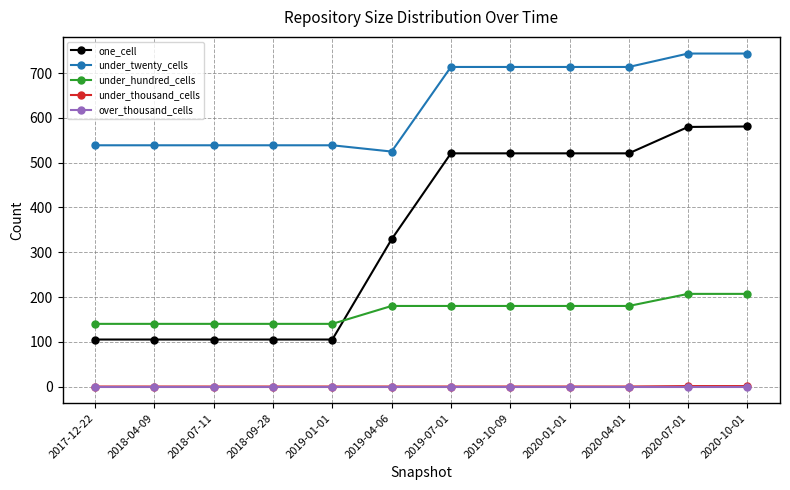

Between 2019-01-01 and 2020-07-01, which series saw the biggest shift?

one_cell